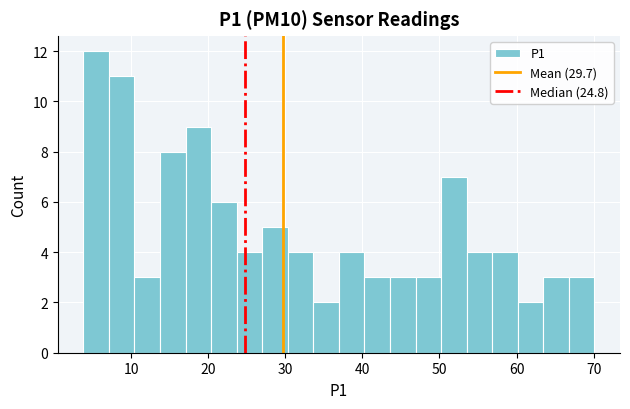

Read against the x-axis, roughly where is the centre of the tallest bar?

5